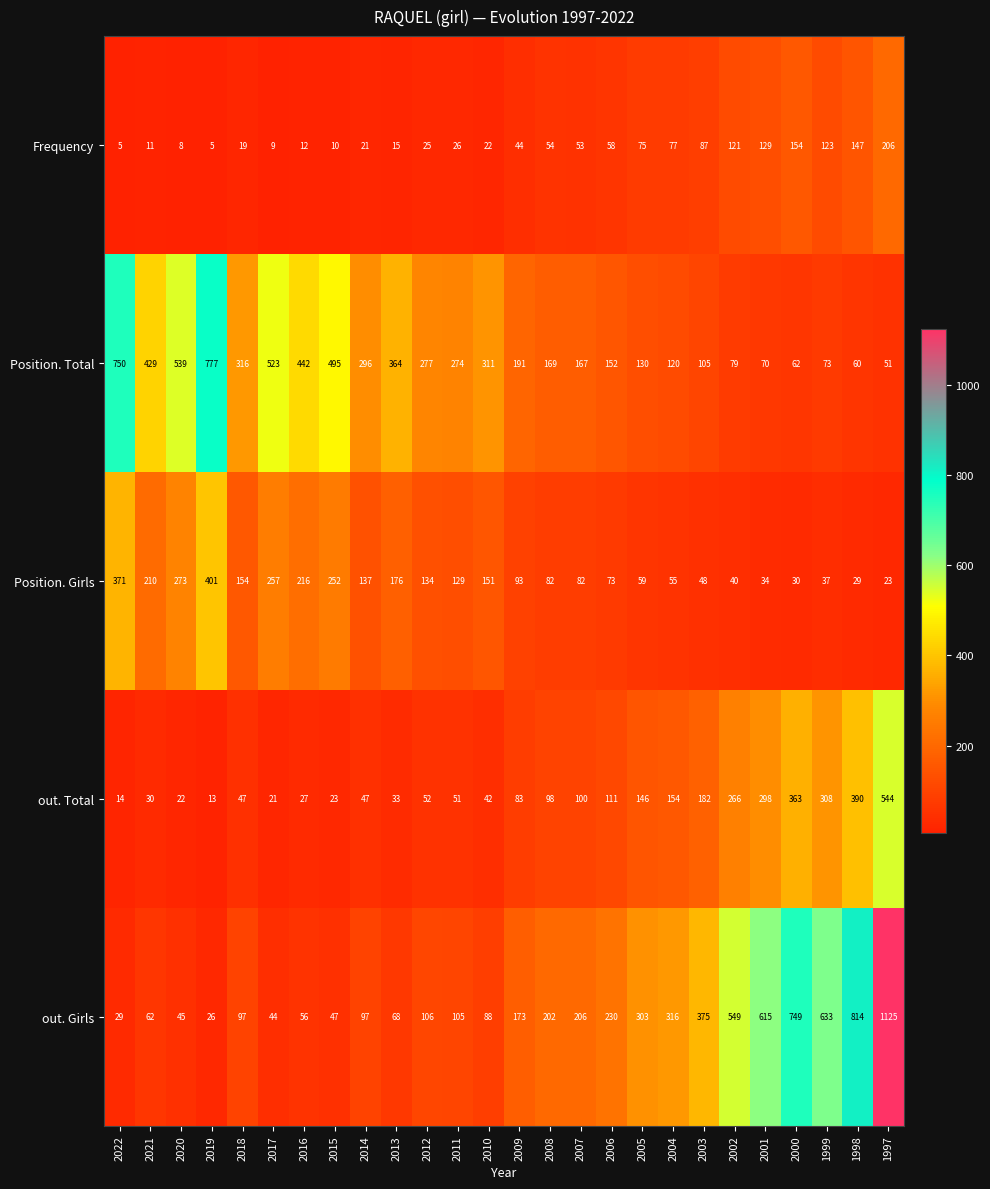

The value of out. Girls at 2017 is 44. True or false?

True